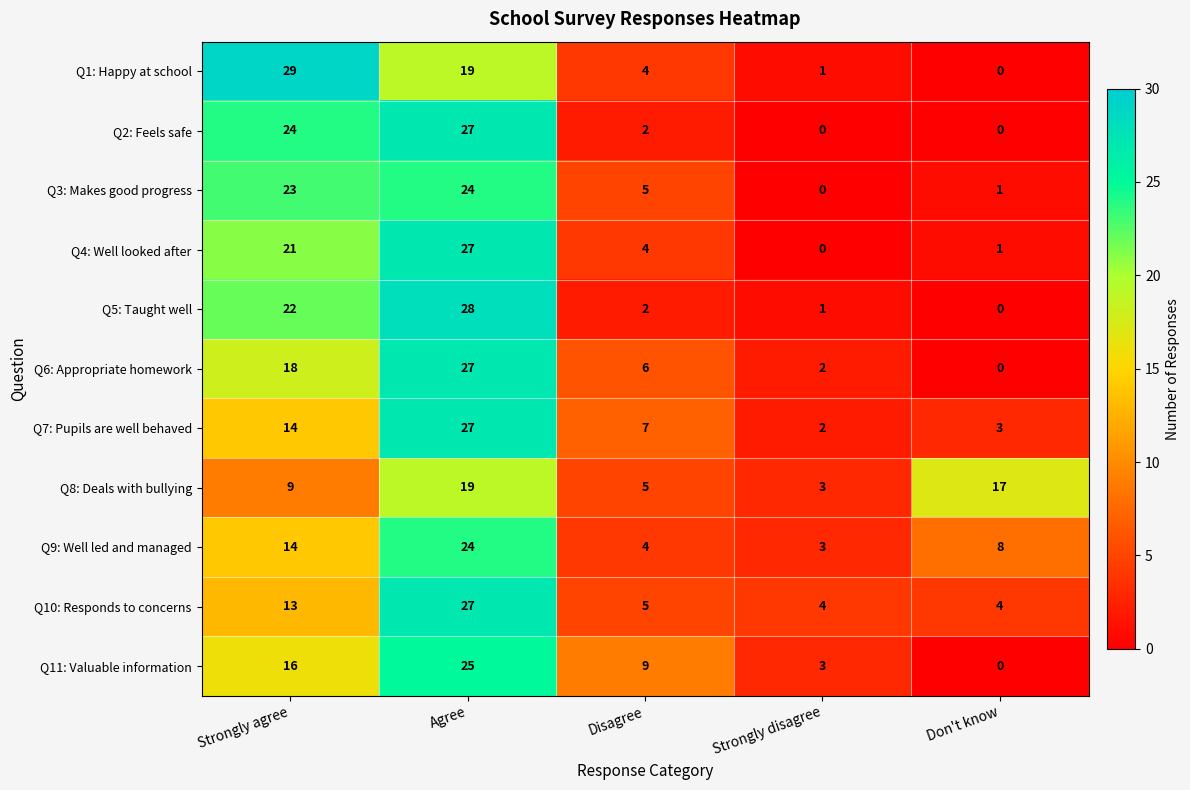

How many distinct data groups are displayed?

11